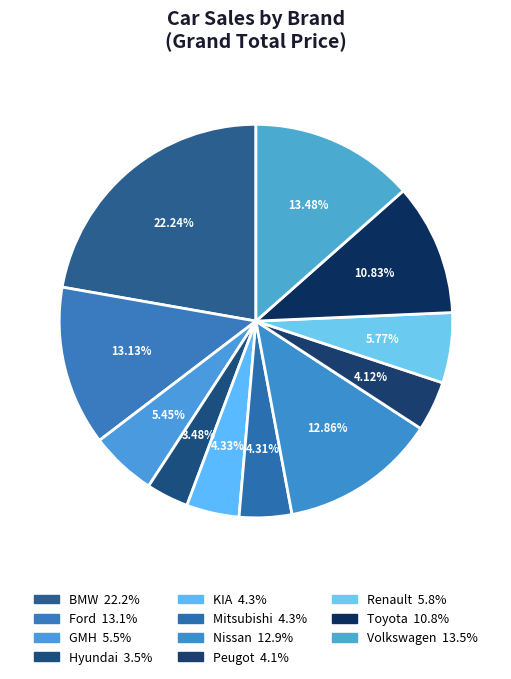

To the nearest percent, what is the difference between the largest and smallest slice percentages?

19%